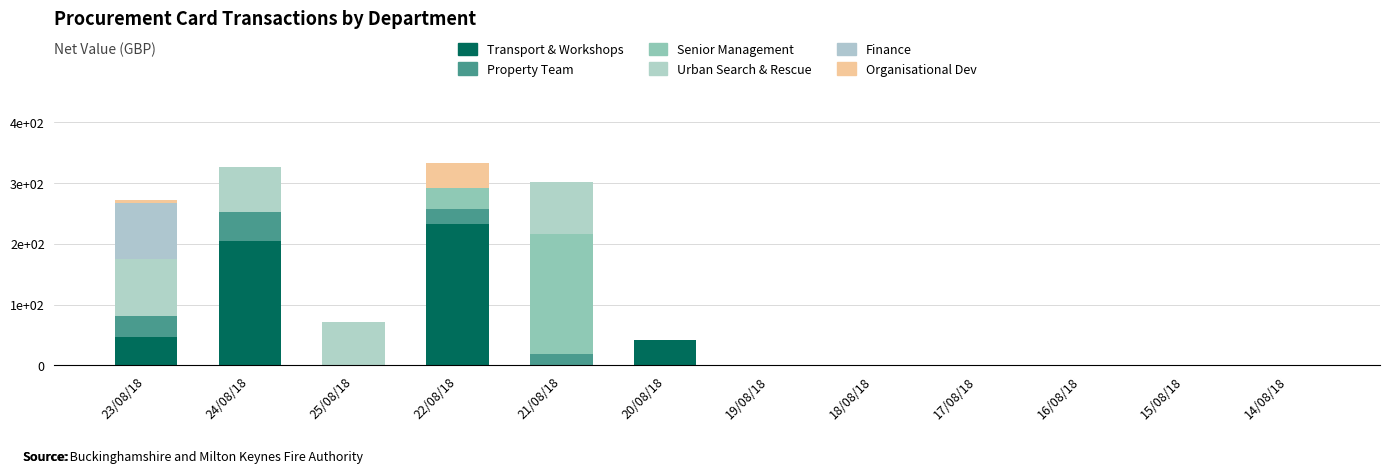

Are the bars grouped side by side (vs. stacked)?

No